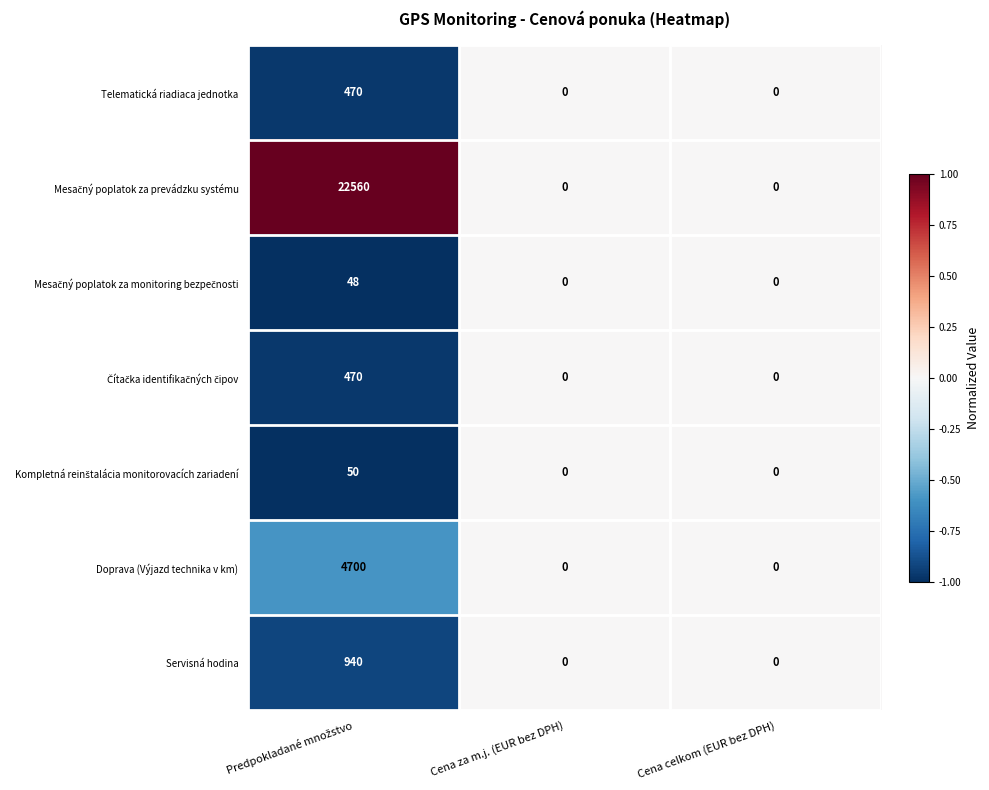

The value of Servisná hodina at Cena celkom (EUR bez DPH) is 573. True or false?

False